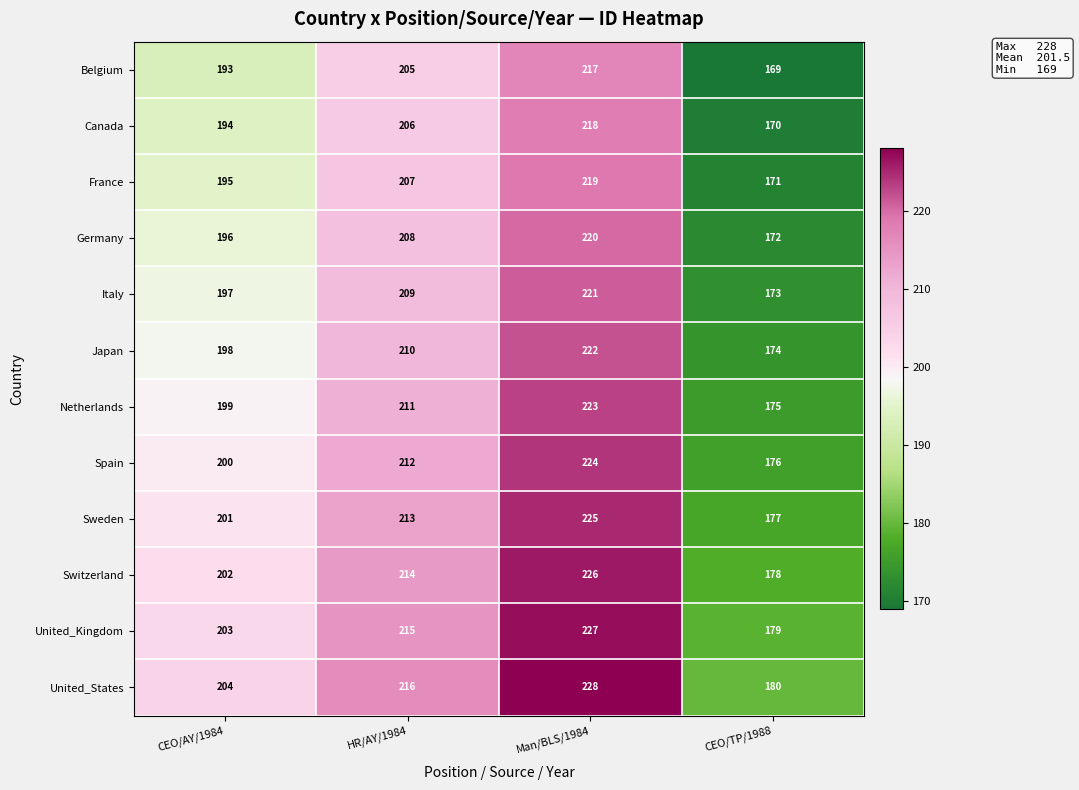

What is the difference between the highest and lowest values at HR/AY/1984?

11